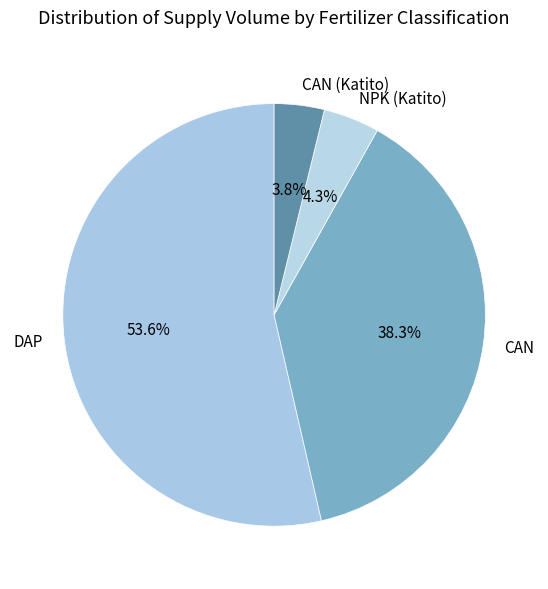

To the nearest percent, what is the combined percentage of DAP and CAN?

92%